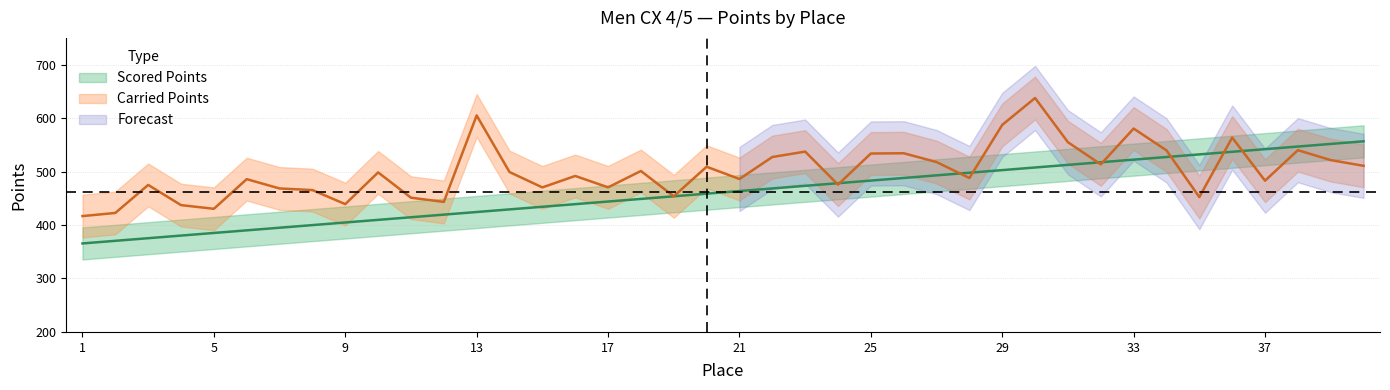

What is the lowest value of the Carried Points series?

416.7